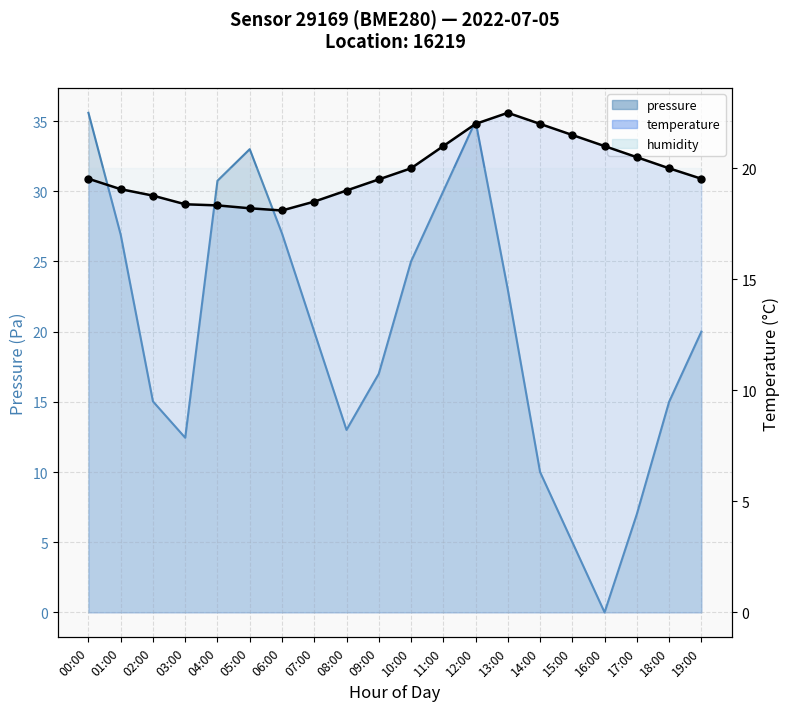

How many lines are shown in the chart?

2